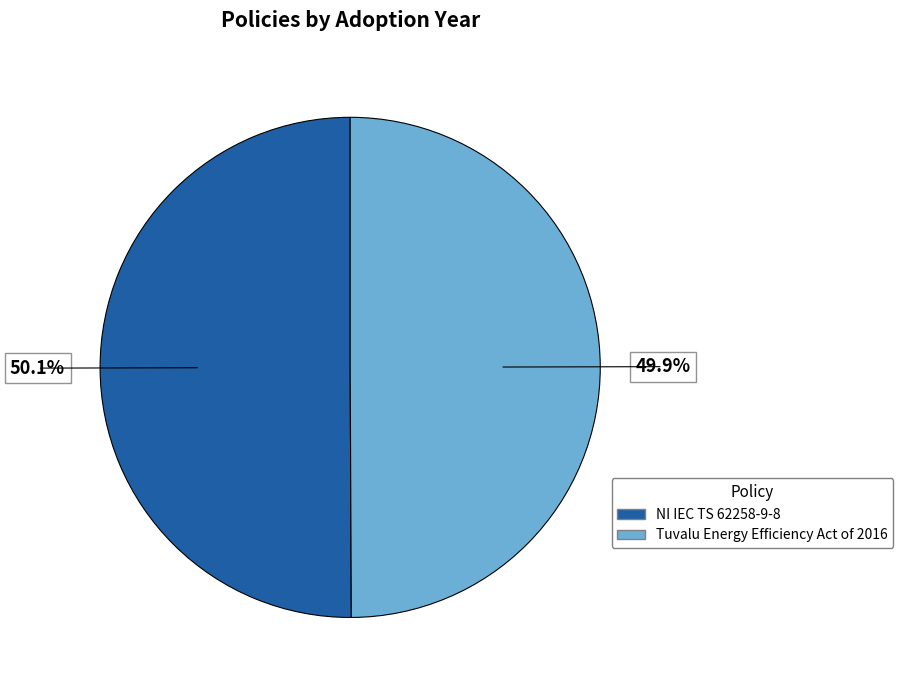

Approximately how many times larger is the value at Tuvalu Energy Efficiency Act of 2016 compared to NI IEC TS 62258-9-8?

1.0